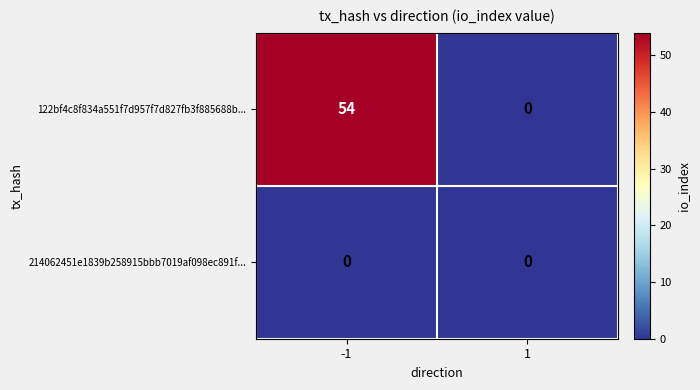

At which category does the chart reach its peak across all series?

-1